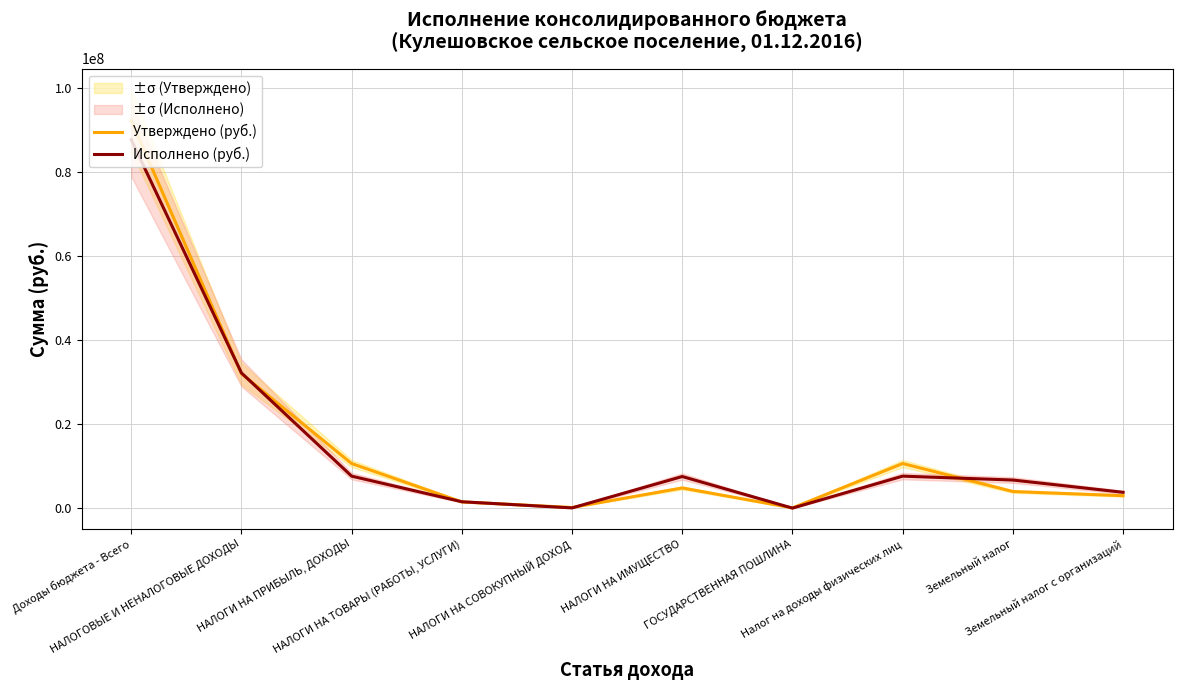

True or false: Утверждено (руб.) and Исполнено (руб.) intersect in this chart.

True